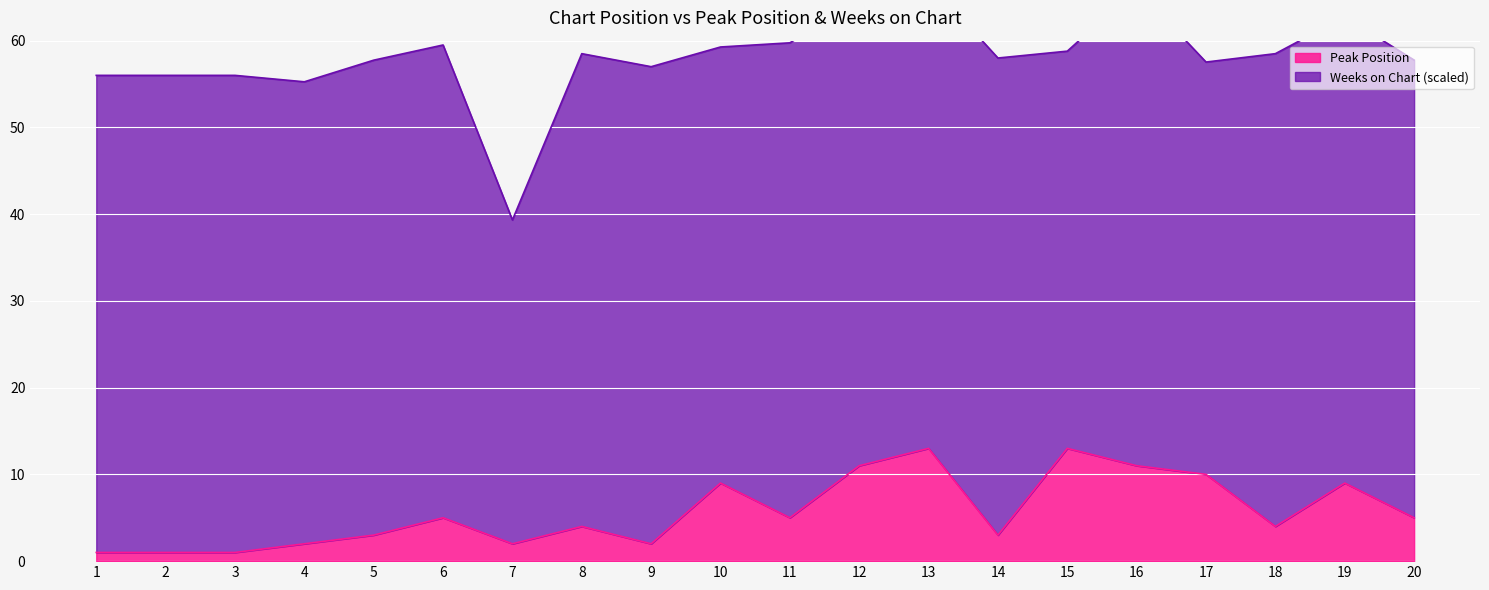

The chart shows a value of 1 at 1. True or false?

True